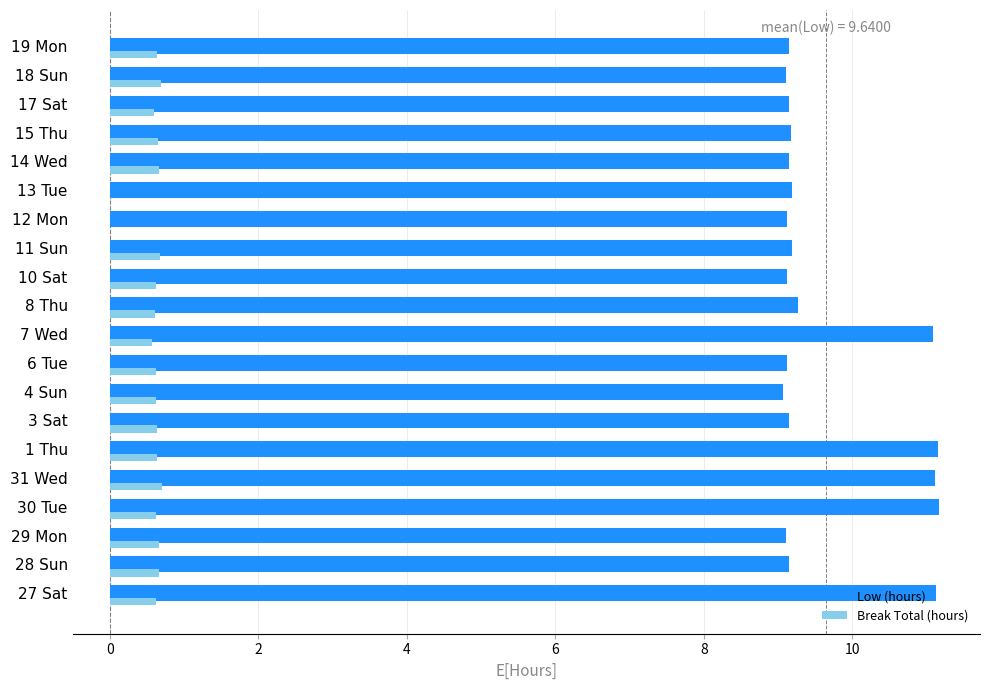

What is the maximum value for Low (hours)?

11.2